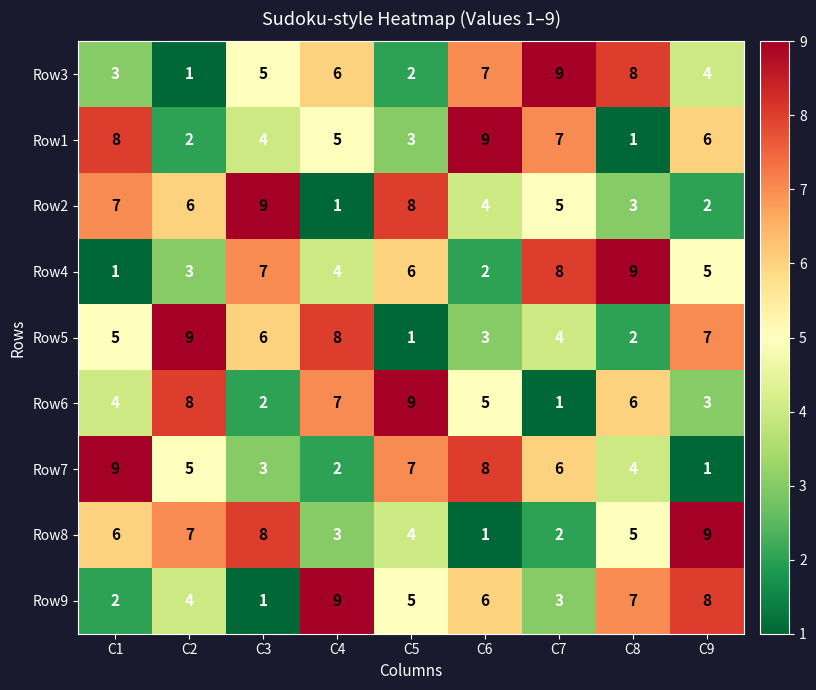

What is the sum of all Row7 values?

45